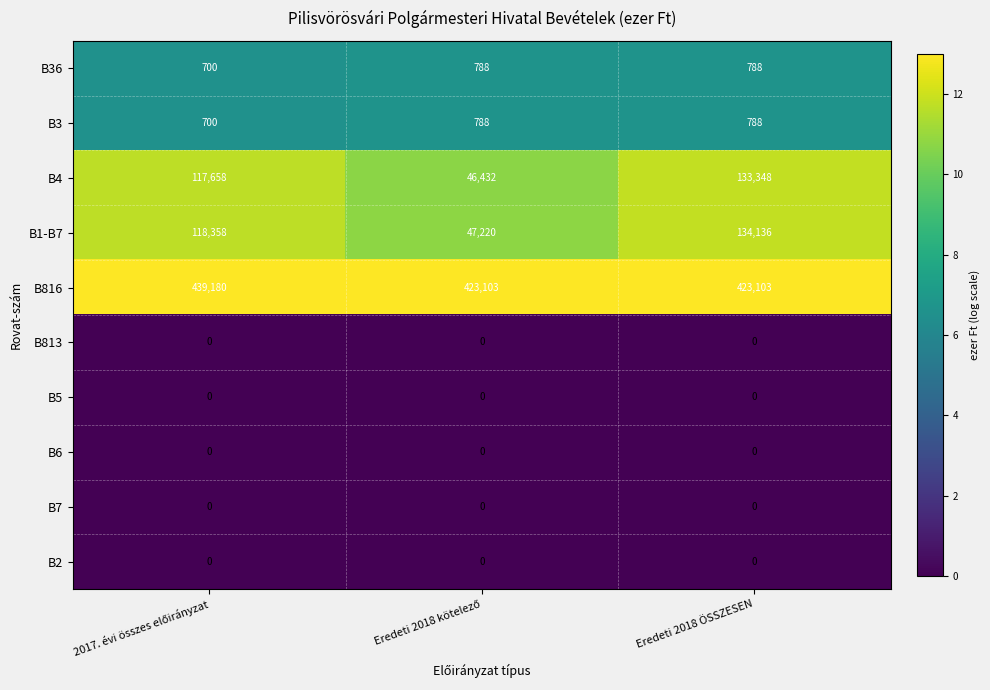

What is the lowest value of the B4 series?

46432